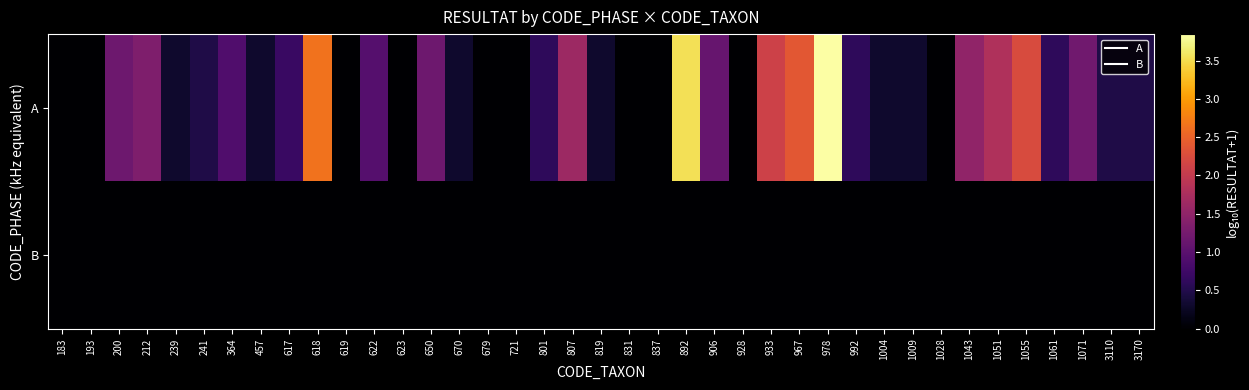

Rank the series by their maximum value, from highest to lowest.

A, B